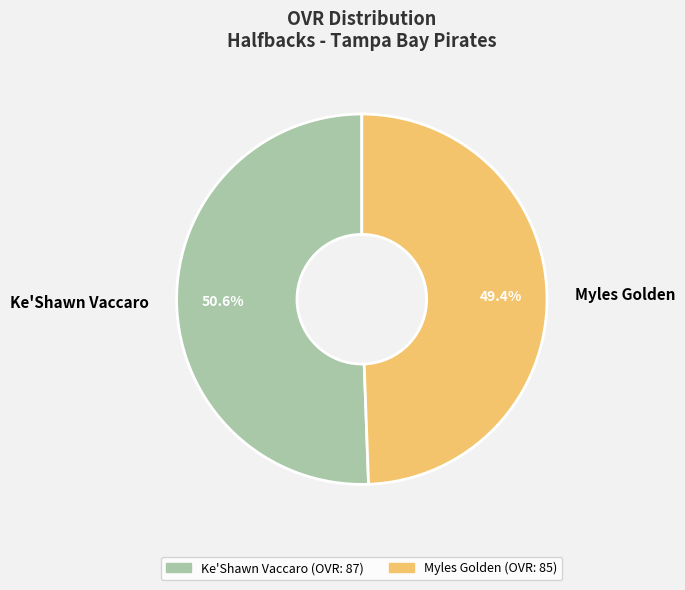

What is the largest slice in the pie chart?

Ke'Shawn Vaccaro